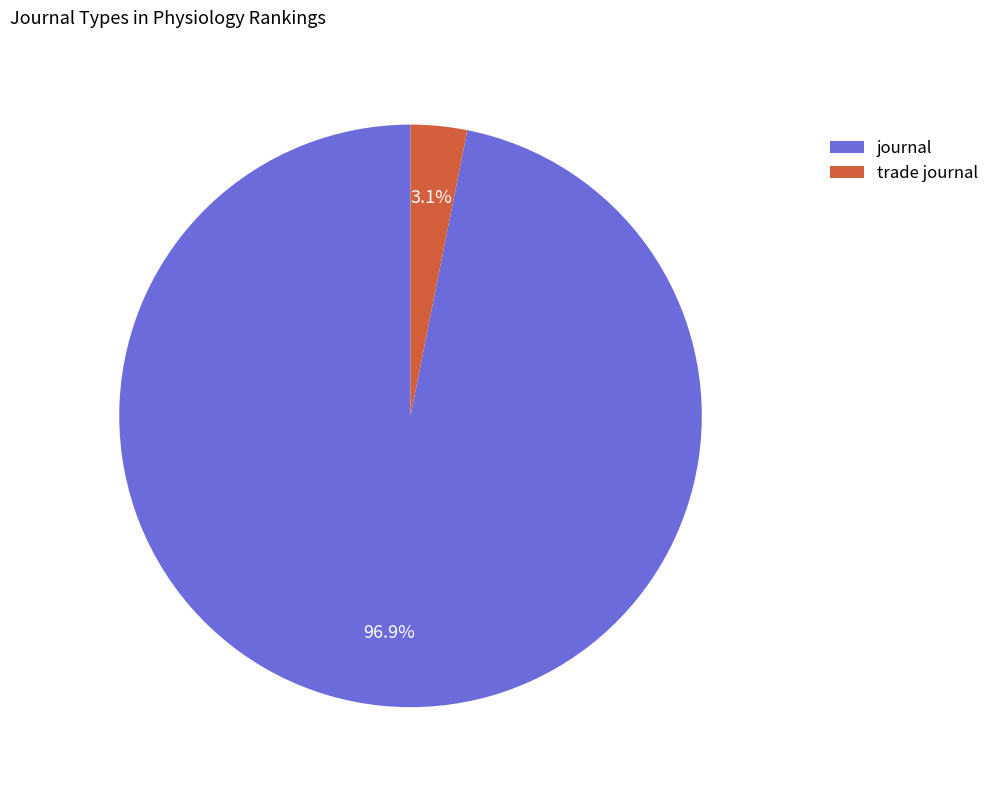

Which slice is the largest?

journal